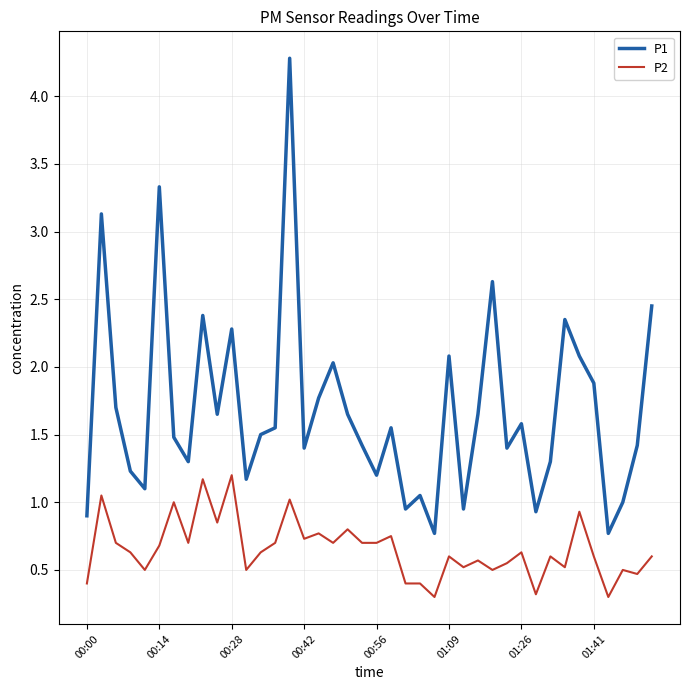

True or false: P1 and P2 intersect in this chart.

False